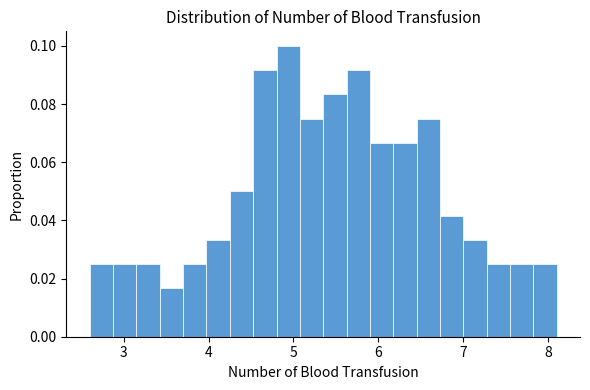

Read against the x-axis, roughly where is the centre of the tallest bar?

4.9